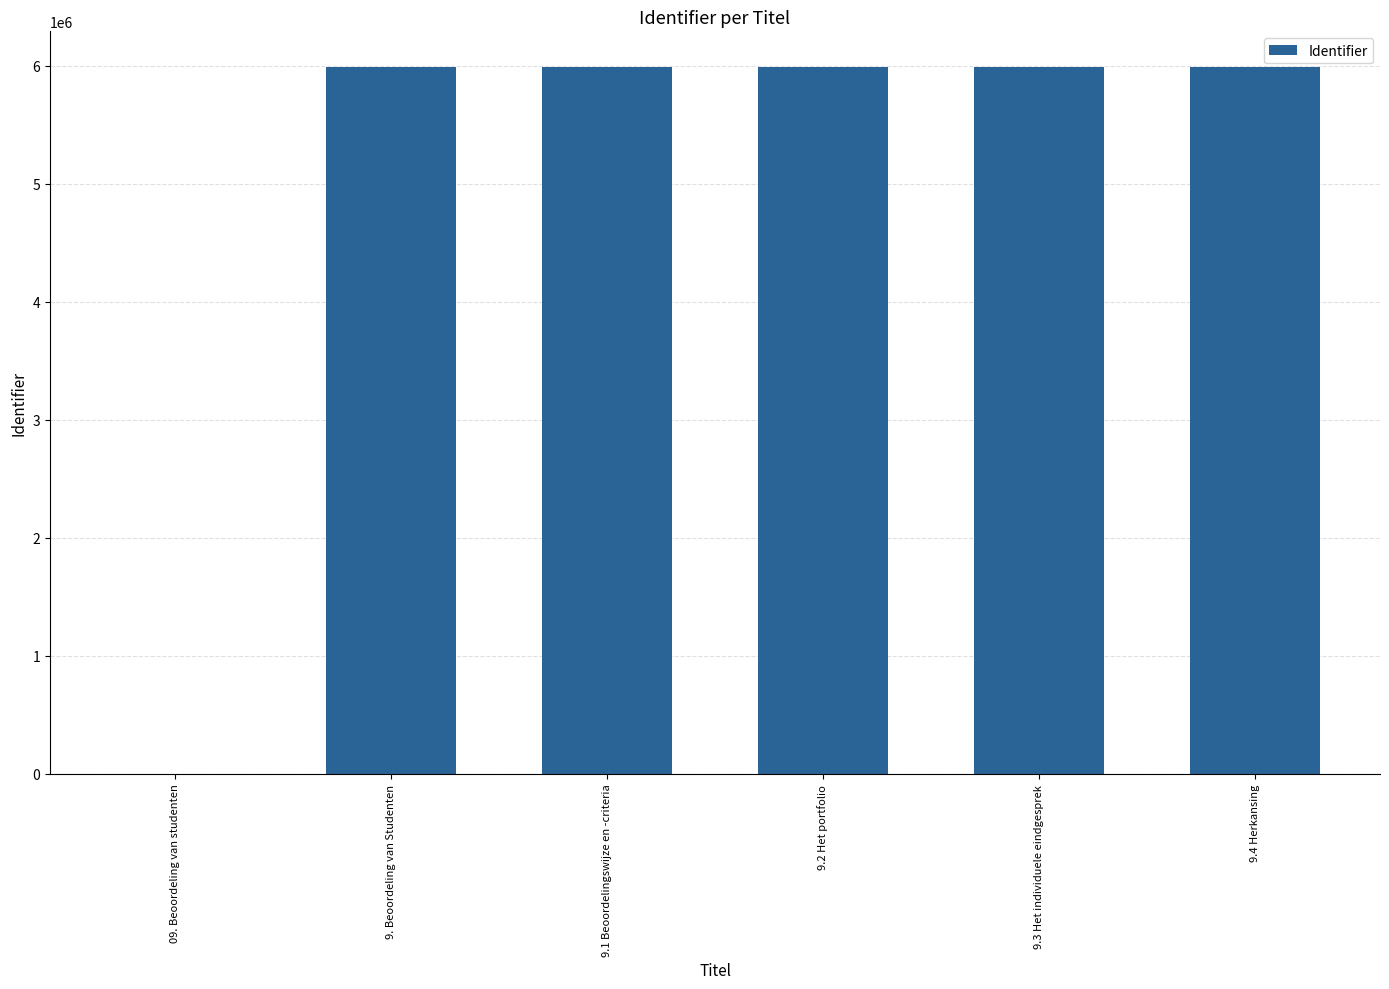

What is the change in value from 09. Beoordeling van studenten to 9.4 Herkansing?

+5991178